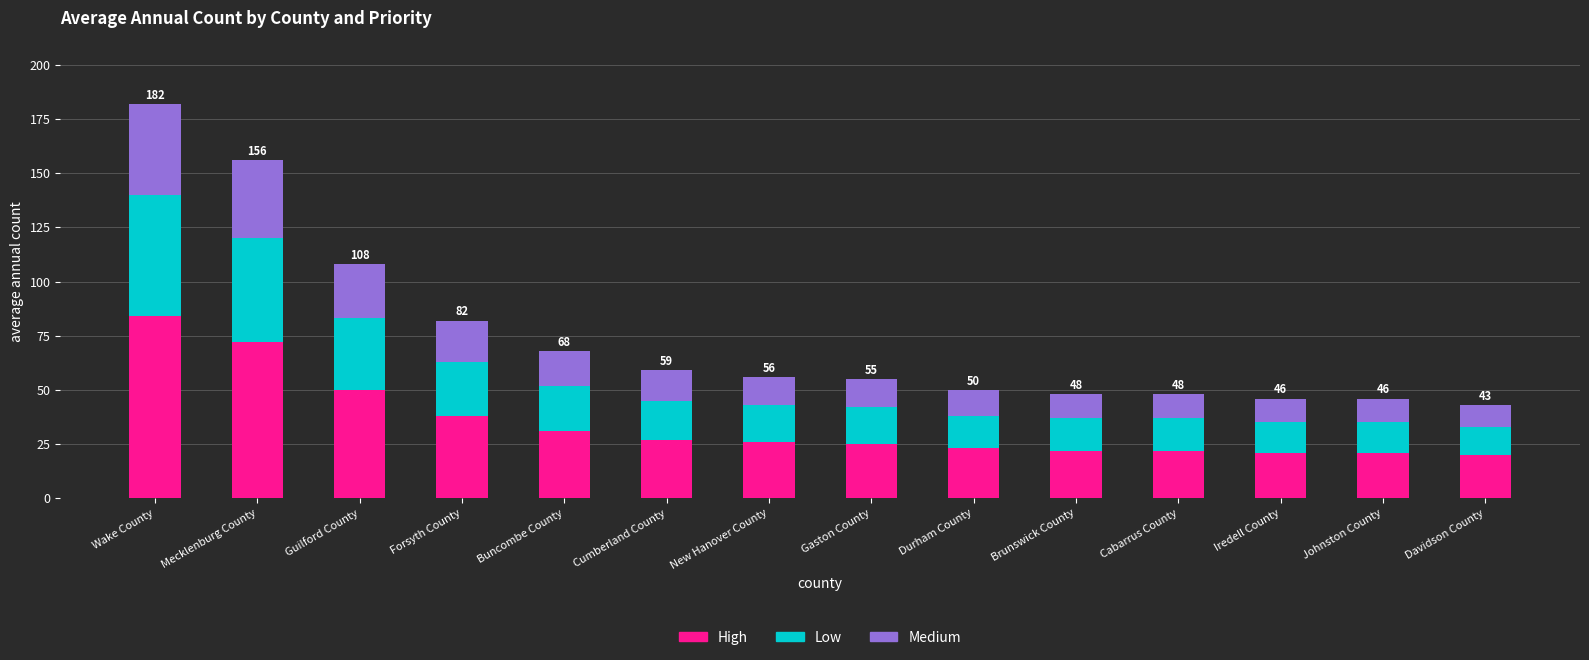

Is it true that High equals 27 at Cumberland County?

True